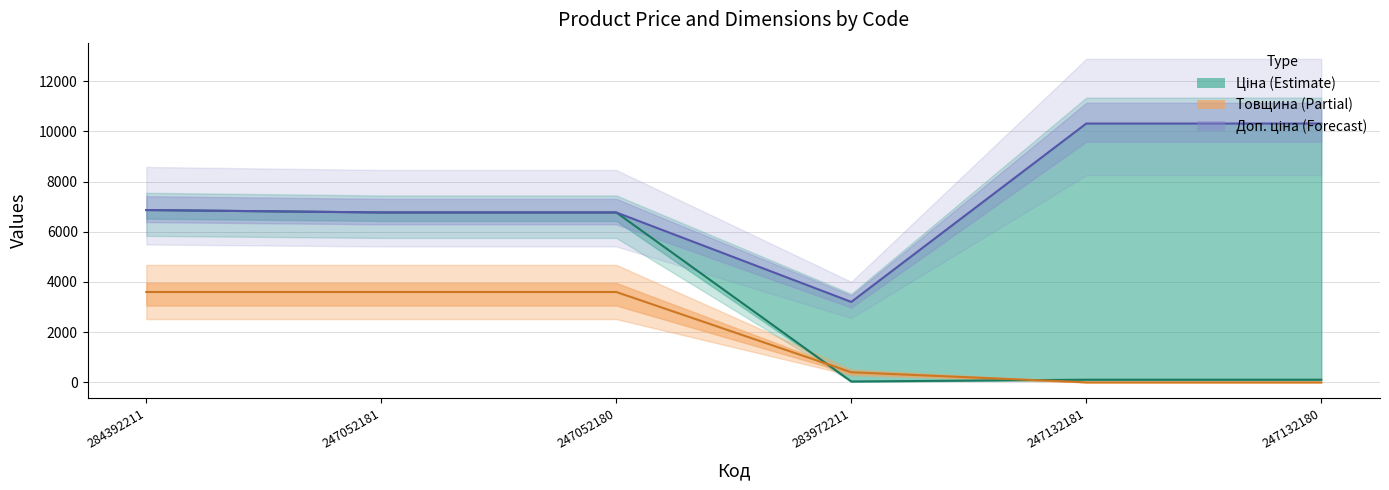

The value of Доп. ціна (line) at 247132181 is 10317.0. True or false?

True